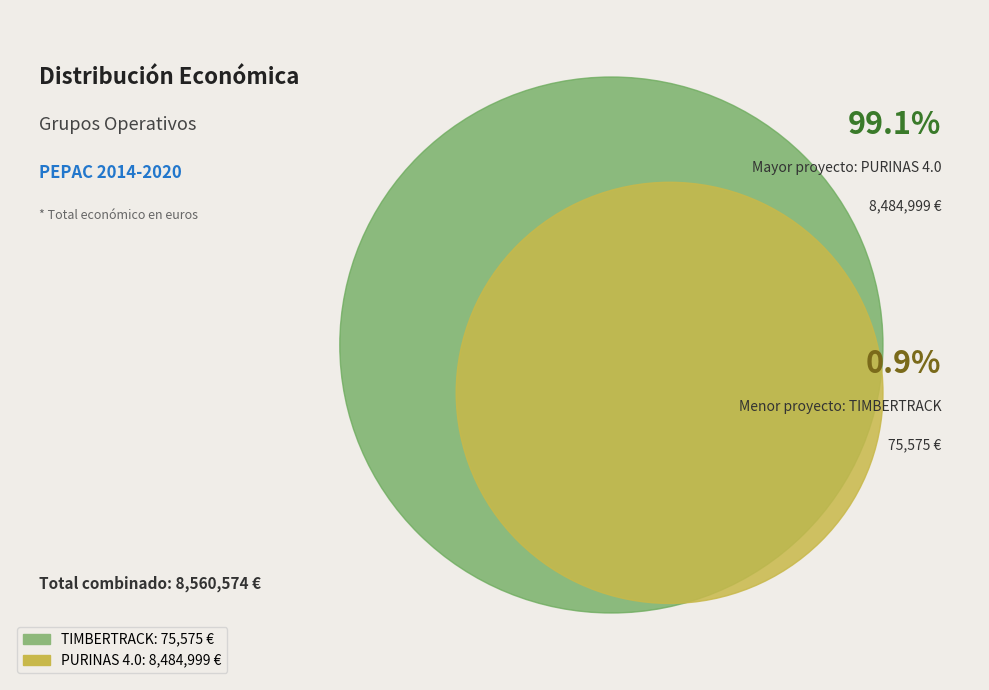

How many segments does this pie chart have?

2